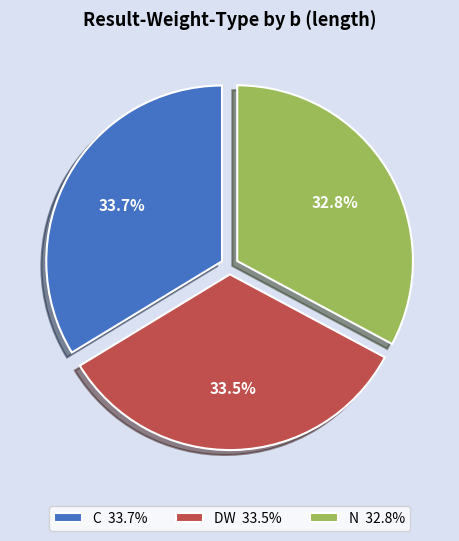

The C slice represents 34% of the pie. True or false?

True